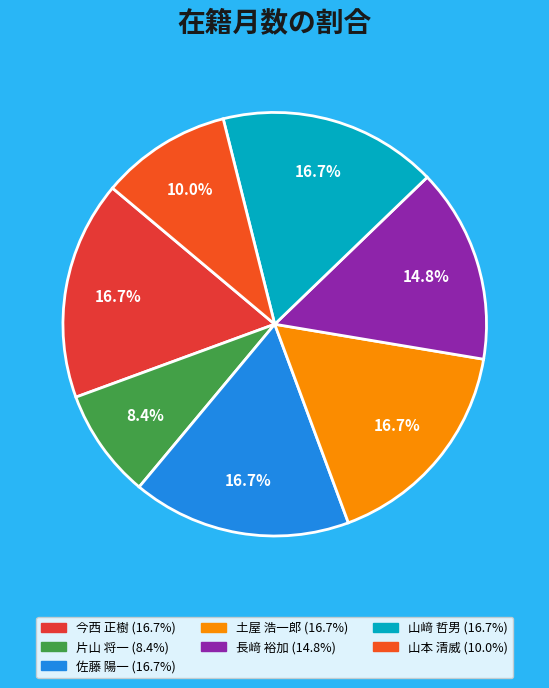

What is the ratio of the value at 長﨑 裕加 to the value at 佐藤 陽一?

0.9